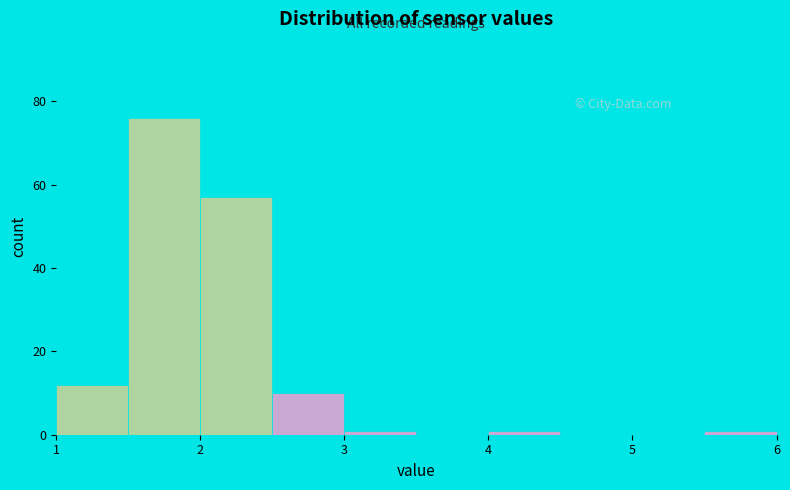

Over which range of the x-axis is the bar tallest?

1.5 to 2.0